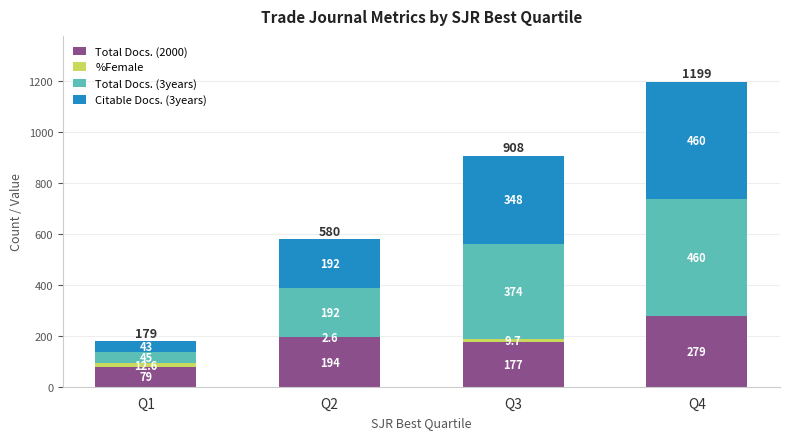

What is the total value across all series at Q2?

580.6